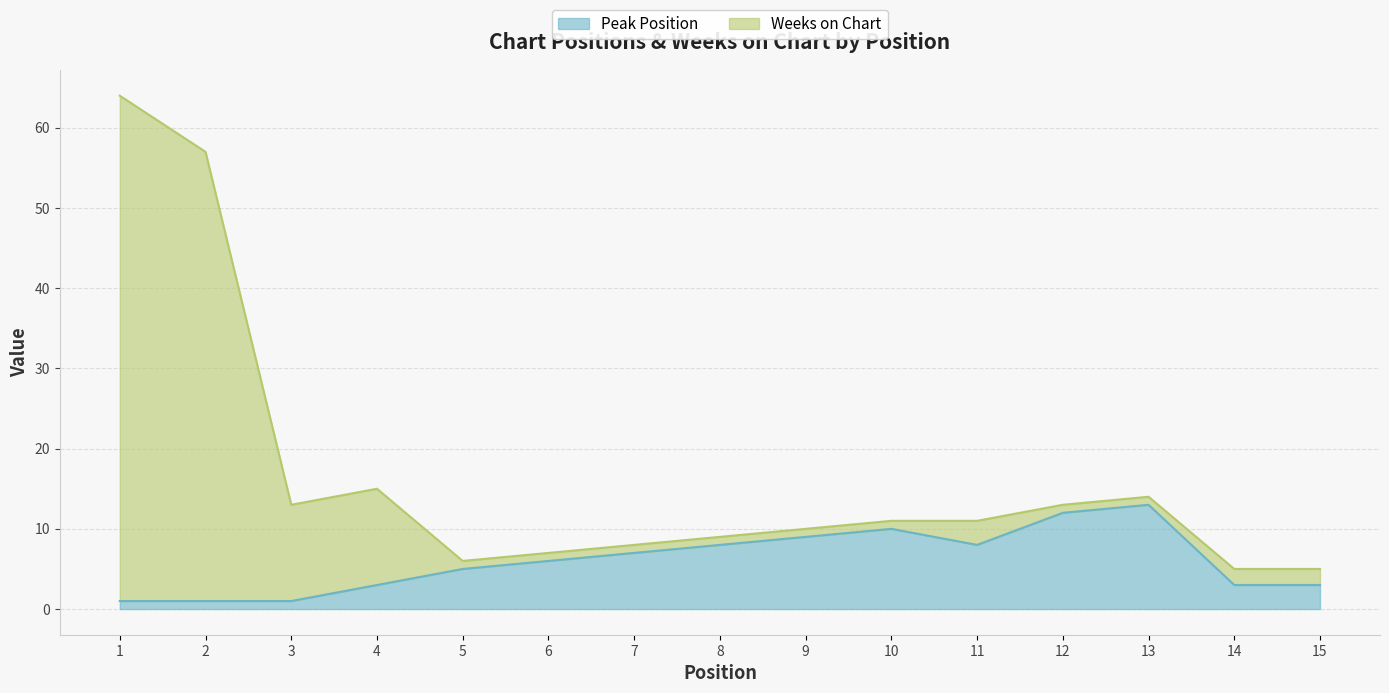

True or false: Weeks on Chart has a value of 6 at 5.

True